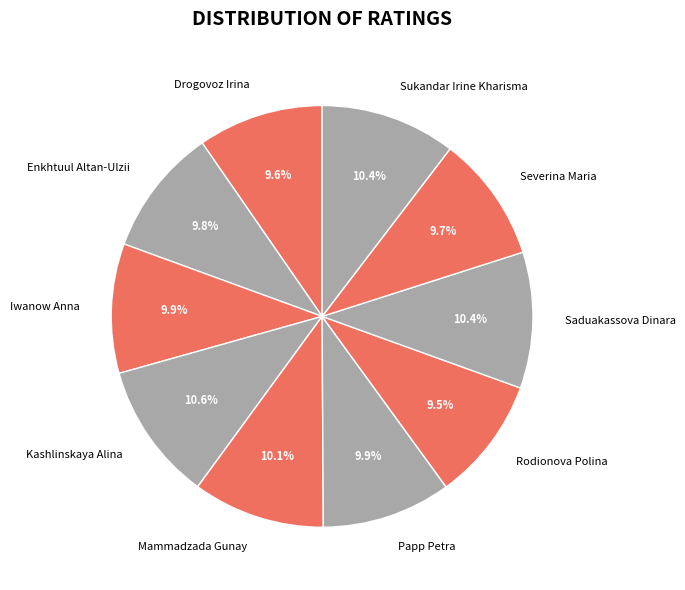

To the nearest percent, what is the average slice percentage?

10%